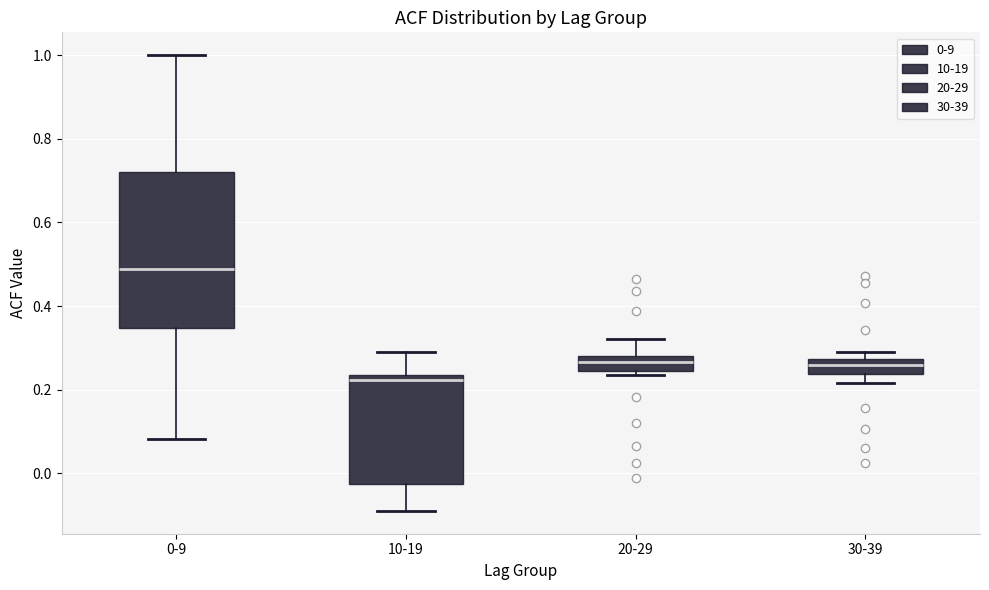

Which box has the lowest median line?

10-19